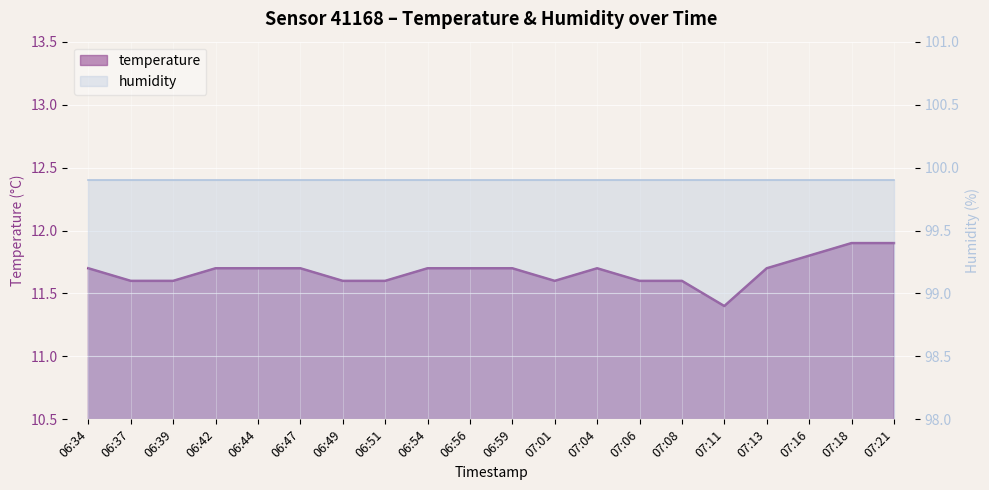

What position from the right is 07:04?

8